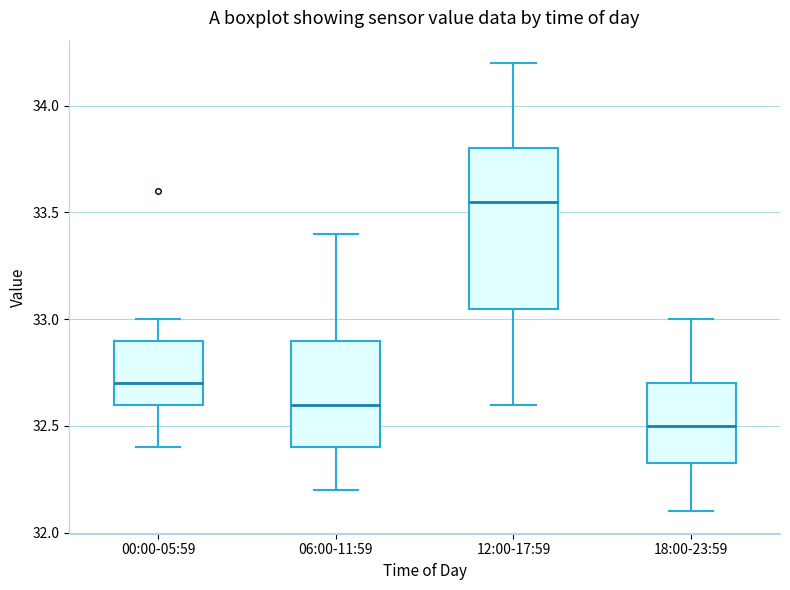

Reading left to right, read every box against the y-axis: the position of its median line, the range the box covers, and the ends of its whiskers. The values are not printed on the chart, so give them approximately, as read against the axis.

00:00-05:59: median 32.70, box 32.60 to 32.90, whiskers 32.40 to 33.00
06:00-11:59: median 32.60, box 32.40 to 32.90, whiskers 32.20 to 33.40
12:00-17:59: median 33.55, box 33.05 to 33.80, whiskers 32.60 to 34.20
18:00-23:59: median 32.50, box 32.35 to 32.70, whiskers 32.10 to 33.00